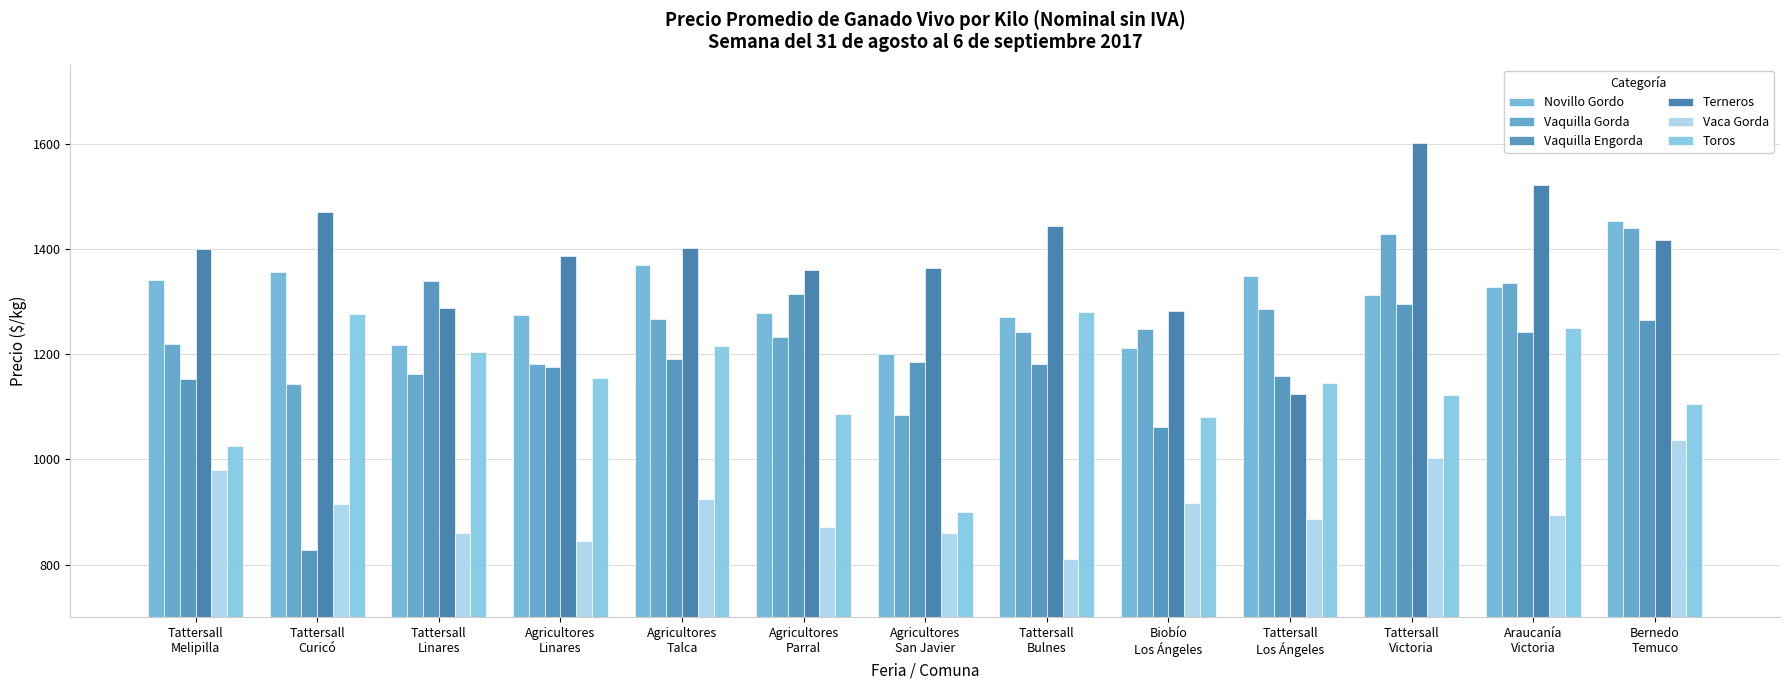

Reading left to right, what are all the values shown in this chart?

Novillo Gordo: 1340.0	1356.0	1217.0	1275.0	1370.0	1278.0	1200.0	1271.2	1211.0	1349.0	1313.3	1327.9	1453.7
Vaquilla Gorda: 1219.0	1144.0	1162.0	1181.0	1267.0	1232.0	1084.0	1242.5	1248.0	1286.0	1429.1	1334.2	1439.6
Vaquilla Engorda: 1152.0	828.9	1338.7	1176.0	1190.0	1315.0	1186.0	1181.0	1062.0	1158.5	1294.3	1242.8	1264.1
Terneros: 1399.0	1470.0	1287.0	1387.0	1401.0	1360.0	1363.0	1443.0	1282.0	1124.0	1602.0	1521.3	1416.8
Vaca Gorda: 979.0	915.0	860.0	846.0	924.0	871.0	860.0	810.0	917.0	887.0	1003.0	894.3	1037.0
Toros: 1026.0	1276.7	1204.7	1155.6	1215.0	1086.0	900.0	1280.3	1081.0	1144.5	1122.9	1249.7	1105.9